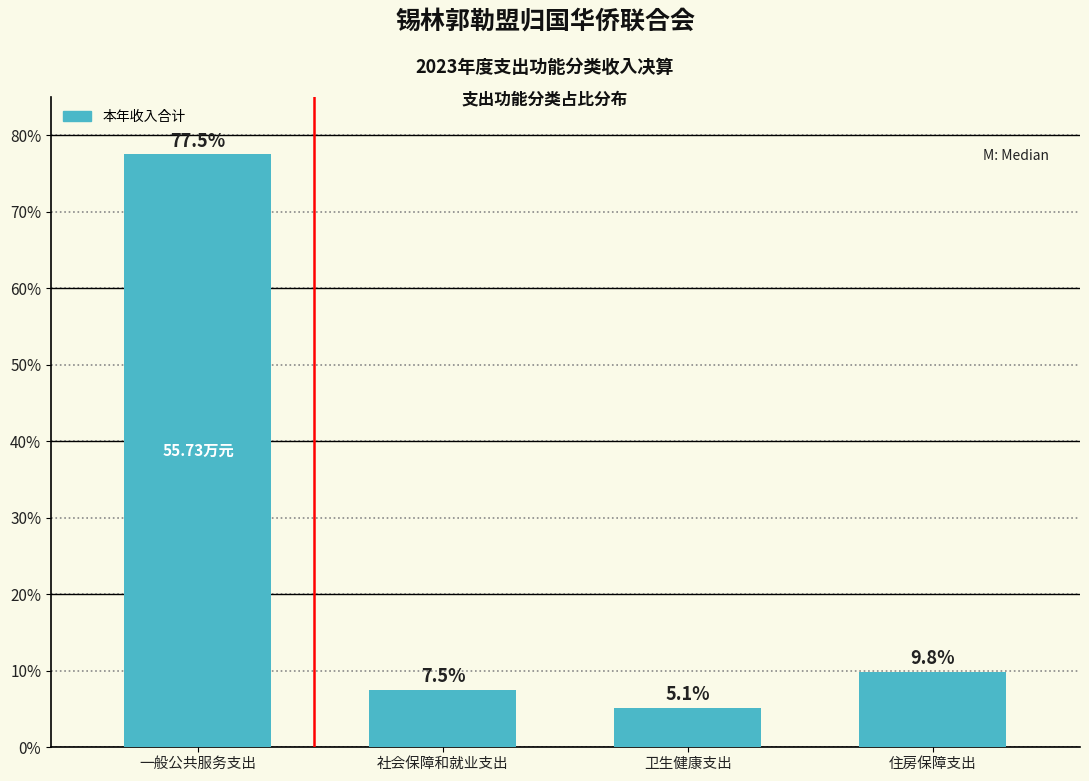

What is the difference between the maximum and second lowest values?

70.0